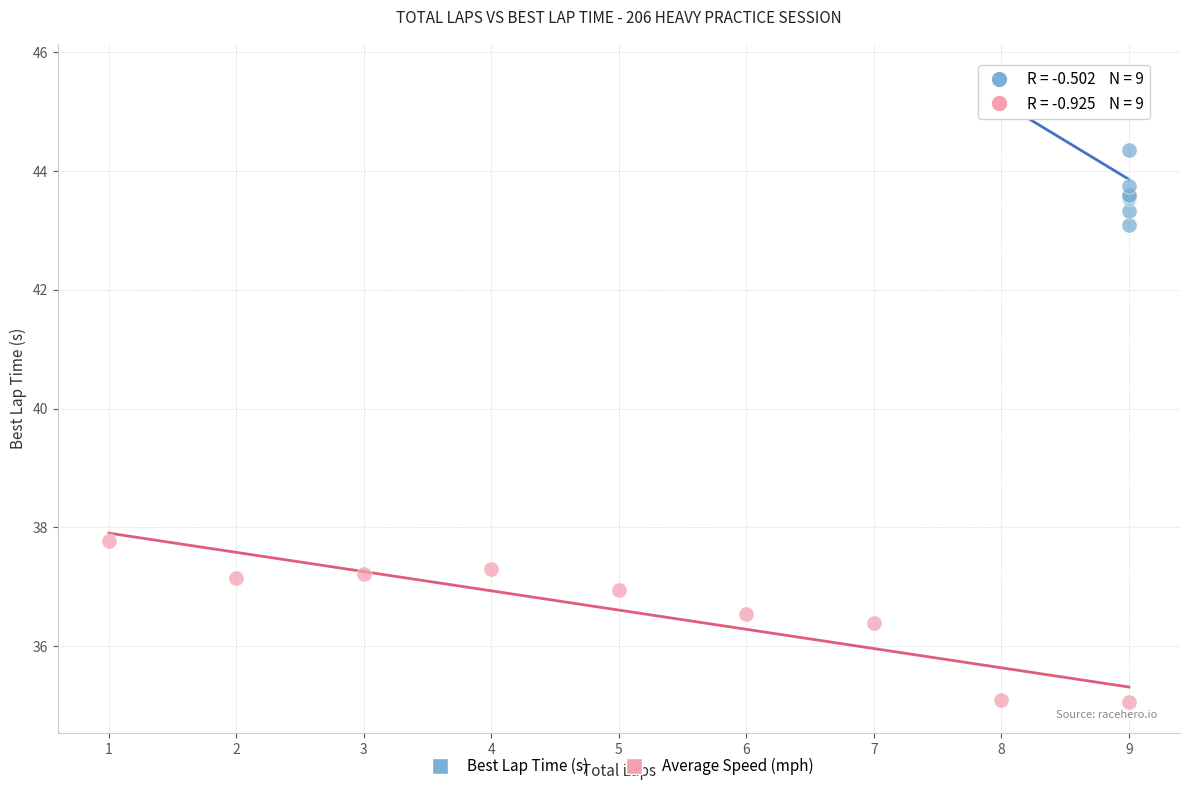

What are all the series names shown in the legend?

Best Lap Time (s), Average Speed (mph)